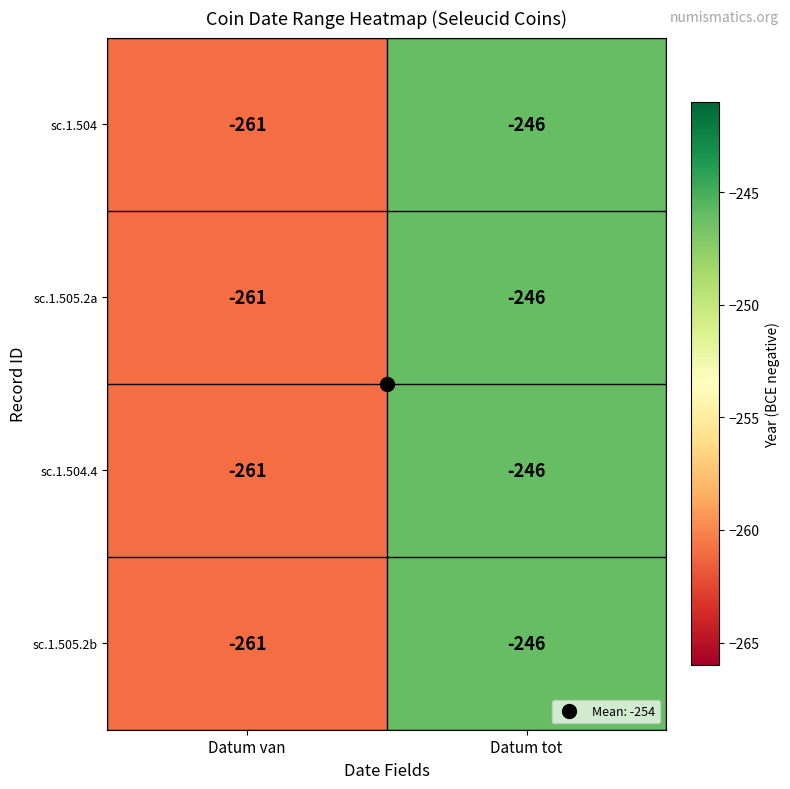

What is the difference between the sc.1.505.2b values at Datum van and Datum tot?

15